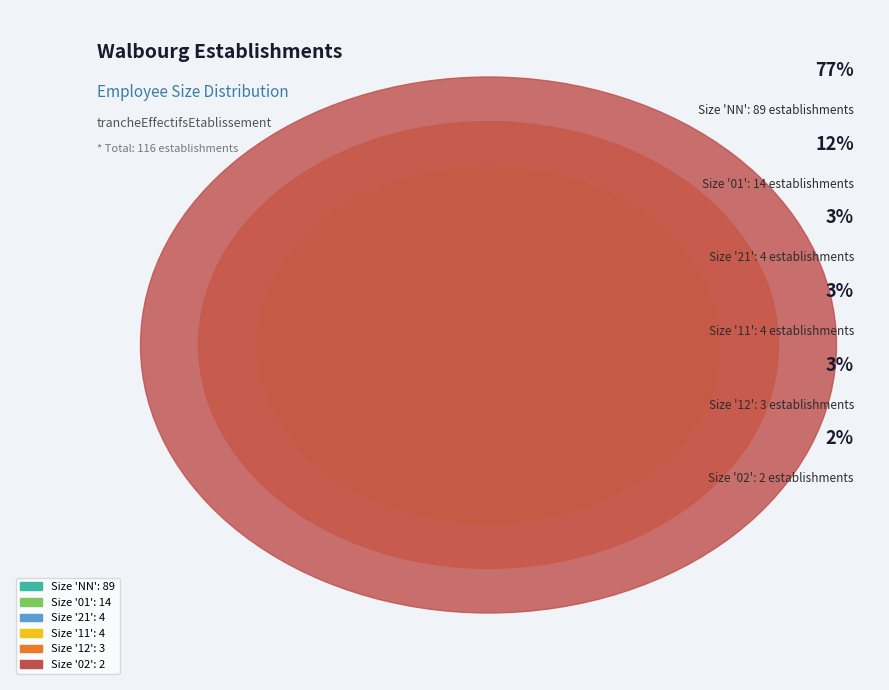

Combined, do 01 and 21 account for over 50%?

No